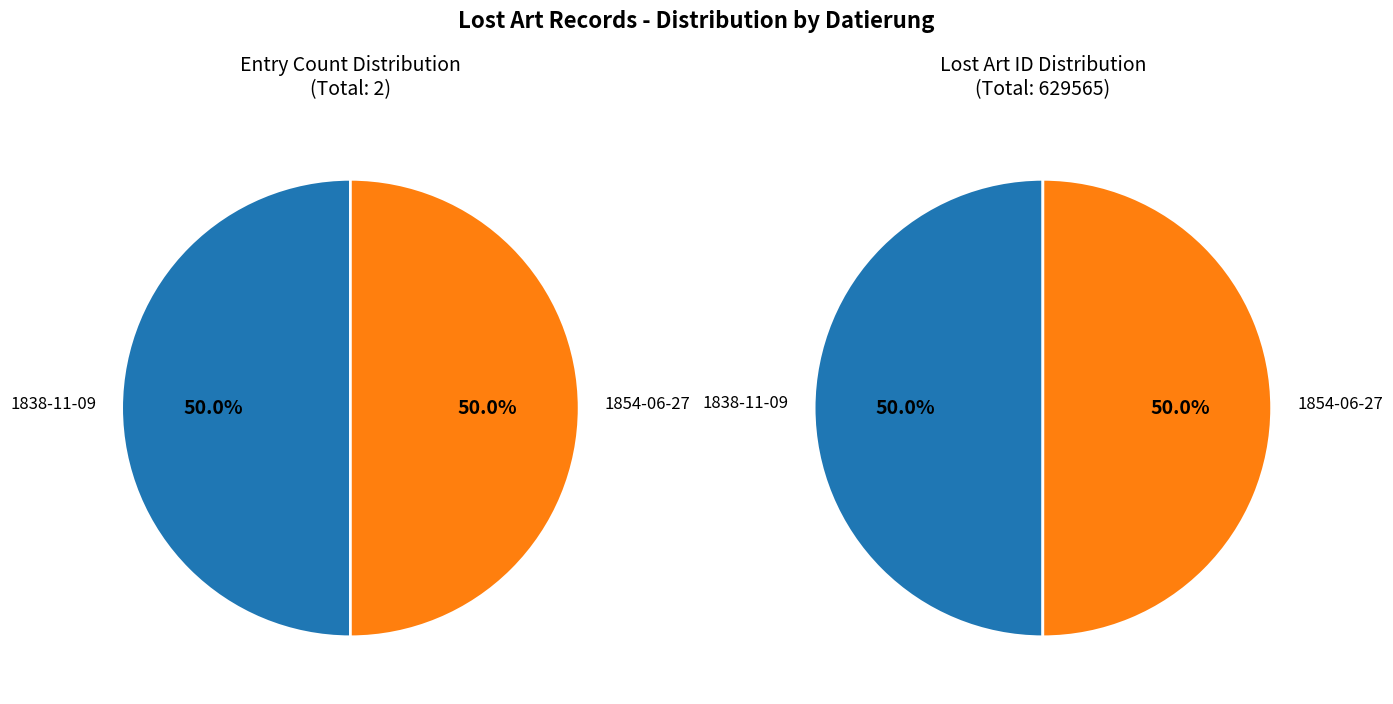

What is the smallest slice in the pie chart?

1838-11-09 [Dokumentdatum]